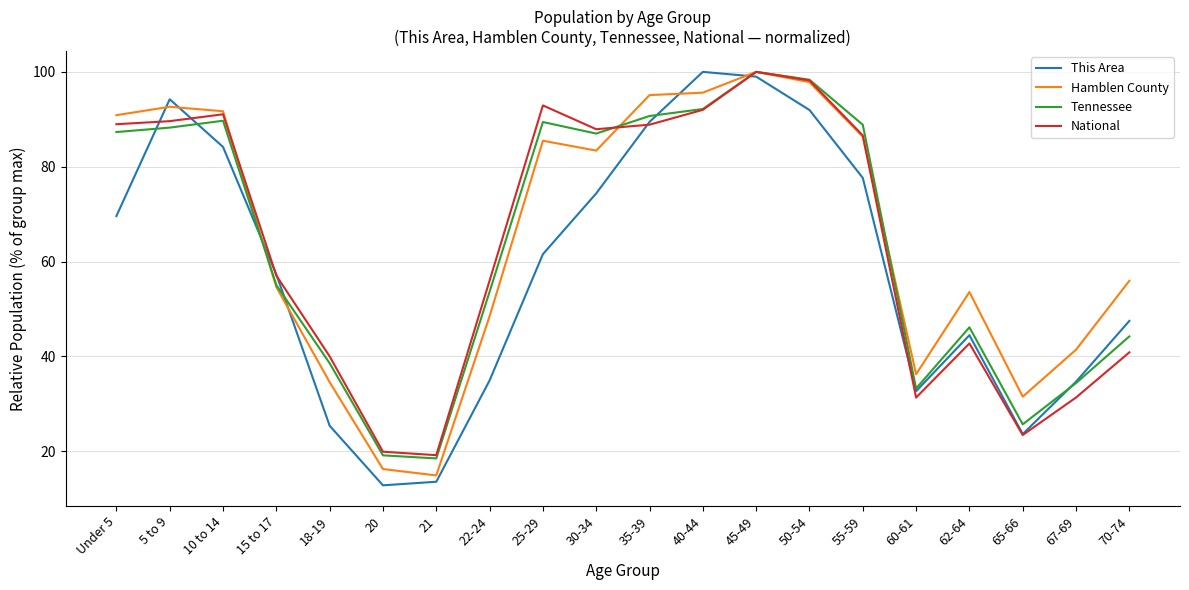

Which series changed the most between 50-54 and 62-64?

National